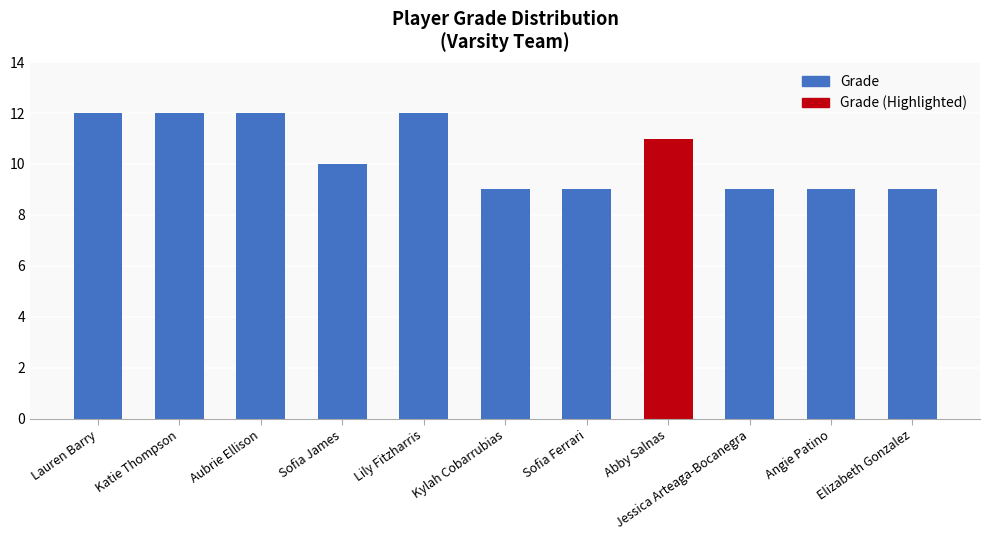

Reading left to right, transcribe all the data shown in this chart.

Lauren Barry=12	Katie Thompson=12	Aubrie Ellison=12	Sofia James=10	Lily Fitzharris=12	Kylah Cobarrubias=9	Sofia Ferrari=9	Abby Salnas=11	Jessica Arteaga-Bocanegra=9	Angie Patino=9	Elizabeth Gonzalez=9